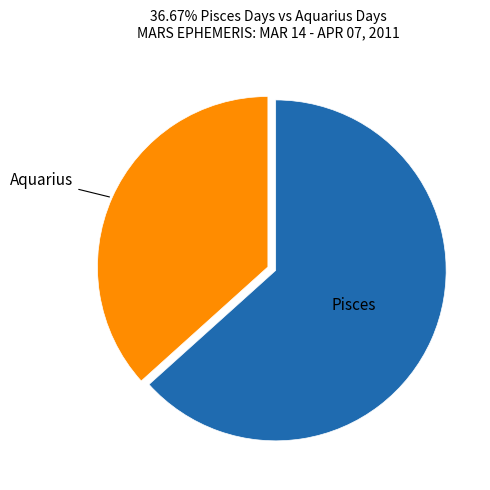

Approximately how many times larger is the value at Pisces compared to Aquarius?

1.7